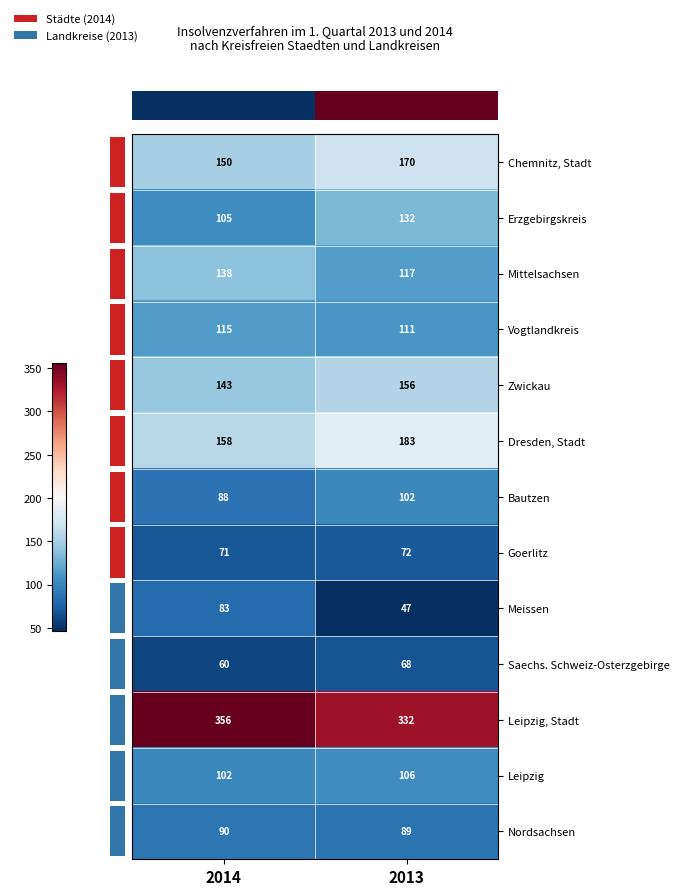

Where is Bautzen nearest to the value 95?

2014